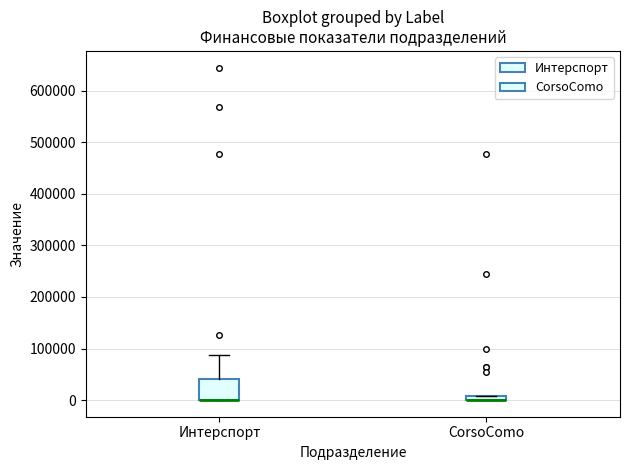

Which box is the tallest, from its lower edge to its upper edge?

Интерспорт